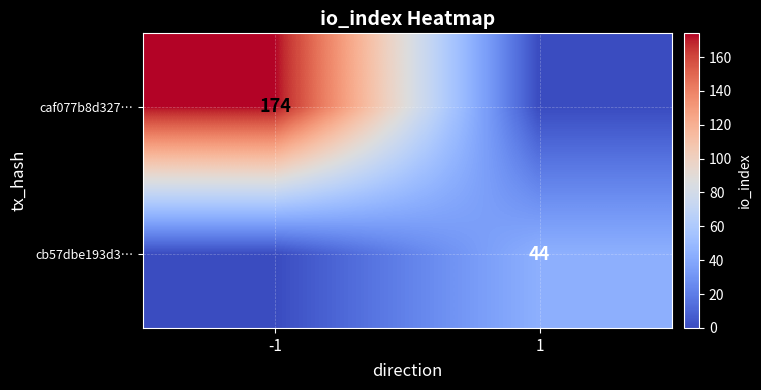

Is it true that caf077b8d327… equals 293 at -1?

False